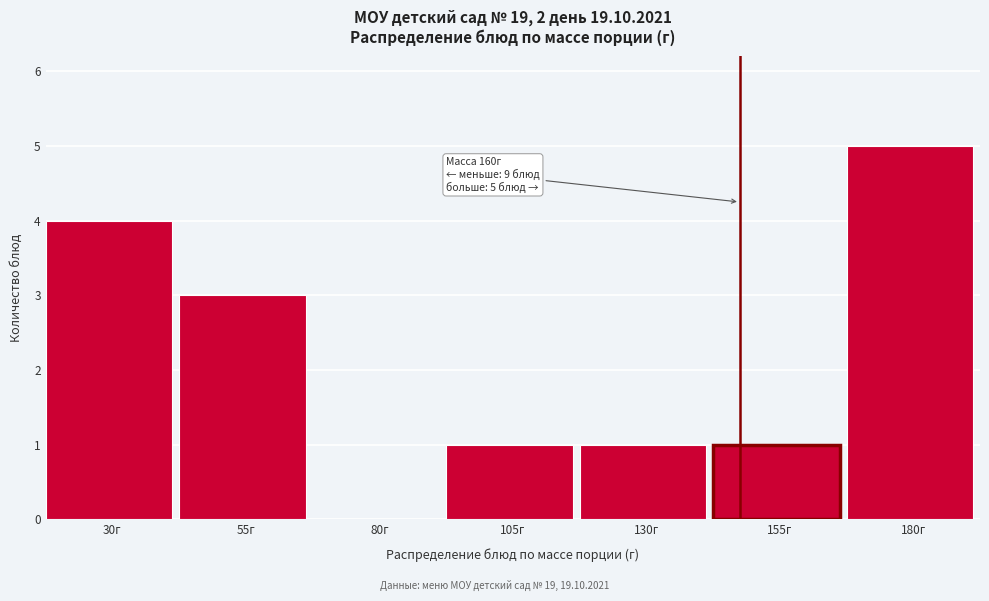

Reading left to right, list all the values displayed in this chart.

30г=4	55г=3	80г=0	105г=1	130г=1	155г=1	180г=5